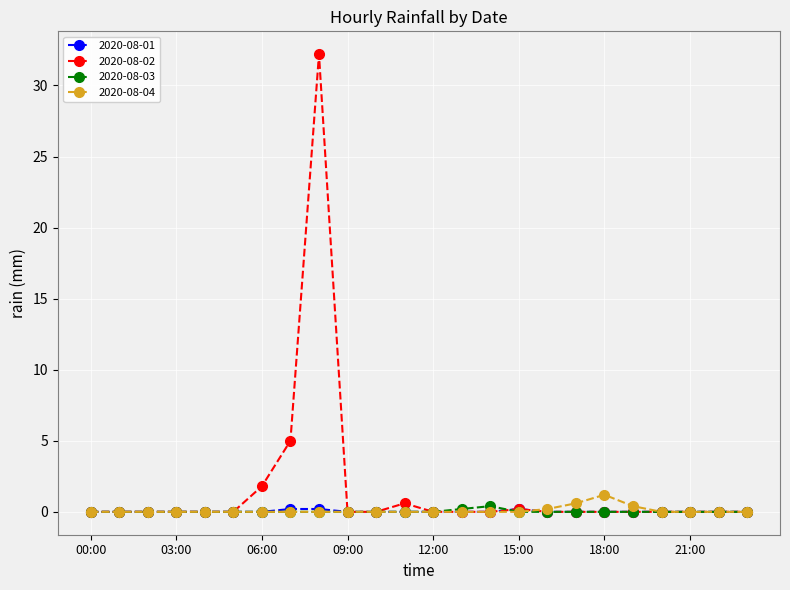

Which series has the widest spread of values?

2020-08-02